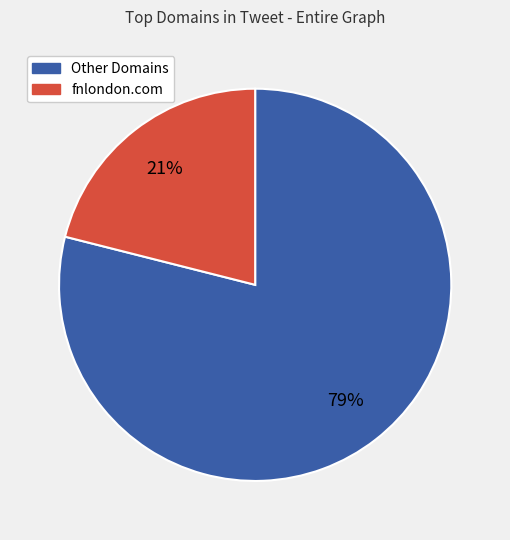

To the nearest percent, what is the average slice percentage?

50%